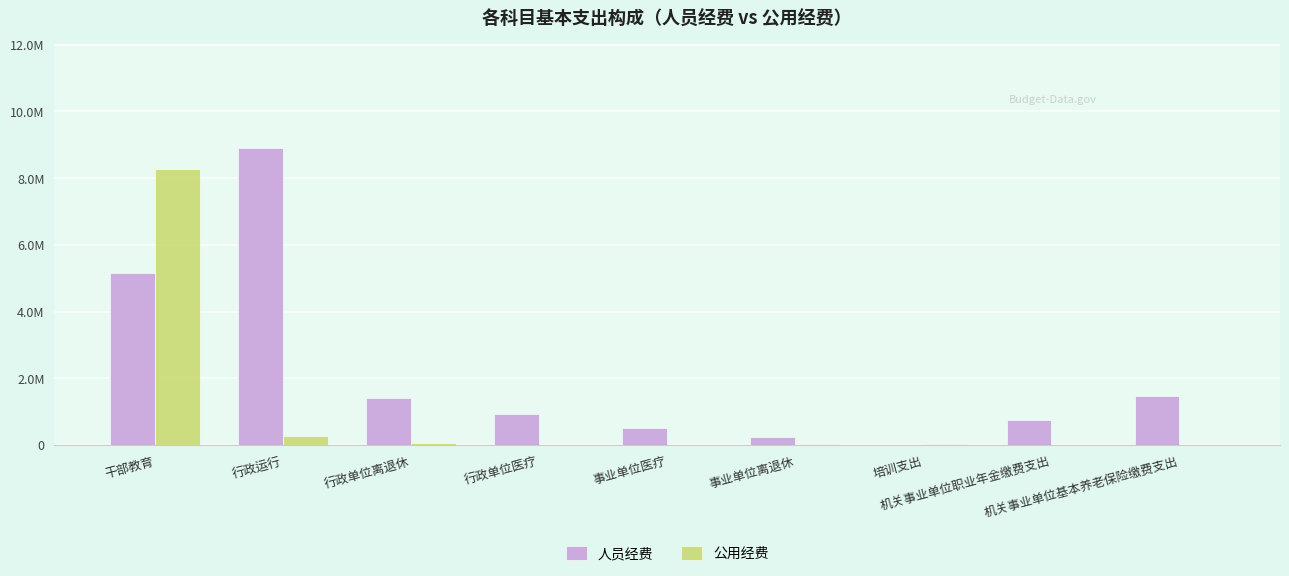

What are all the series names shown in the legend?

人员经费, 公用经费